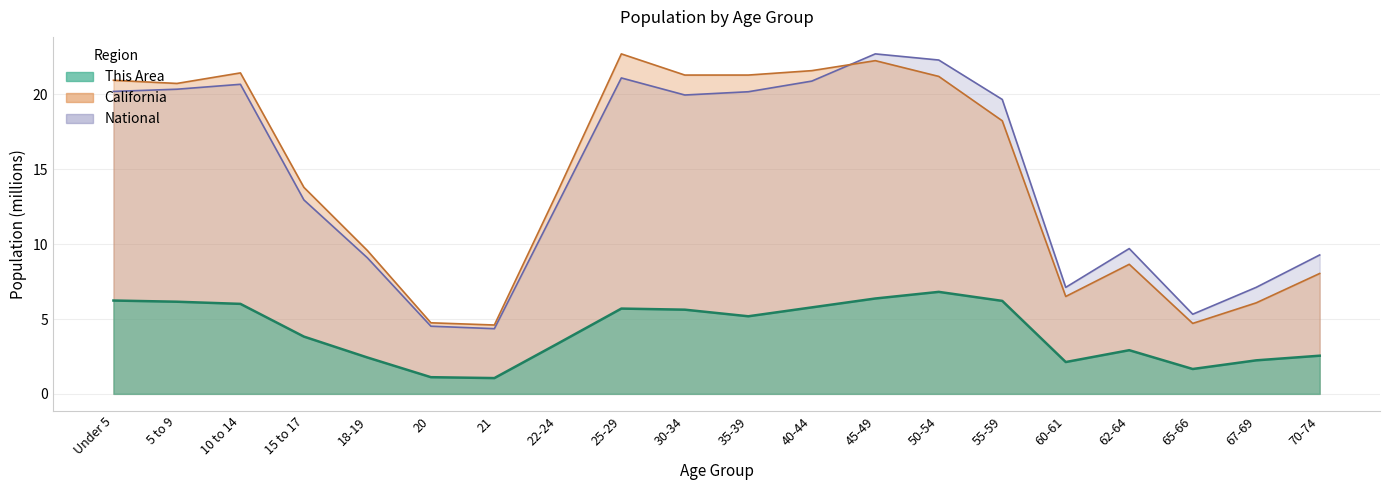

Reading right to left, transcribe all the data shown in this chart.

This Area: 2.5	2.2	1.7	2.9	2.1	6.2	6.8	6.4	5.8	5.2	5.6	5.7	3.4	1.1	1.1	2.4	3.8	6.0	6.2	6.2
California: 8.0	6.1	4.7	8.7	6.5	18.2	21.2	22.3	21.6	21.3	21.3	22.7	13.5	4.6	4.7	9.6	13.8	21.4	20.7	20.9
National: 9.3	7.1	5.3	9.7	7.1	19.7	22.3	22.7	20.9	20.2	20.0	21.1	12.7	4.4	4.5	9.1	13.0	20.7	20.3	20.2